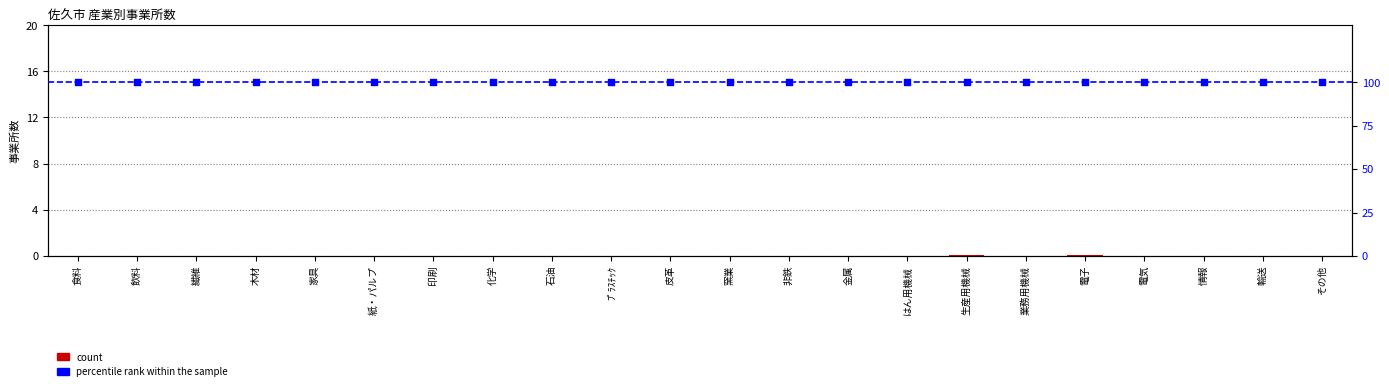

What is the change in value from 木材 to 生産用機械?

+26